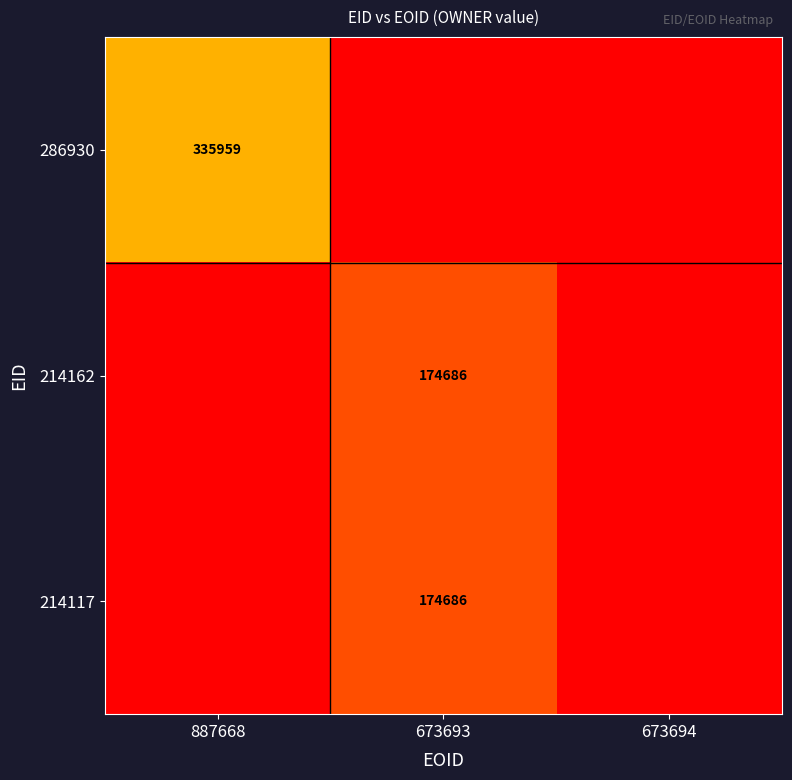

True or false: 214117 has a value of 279049 at 673693.

False